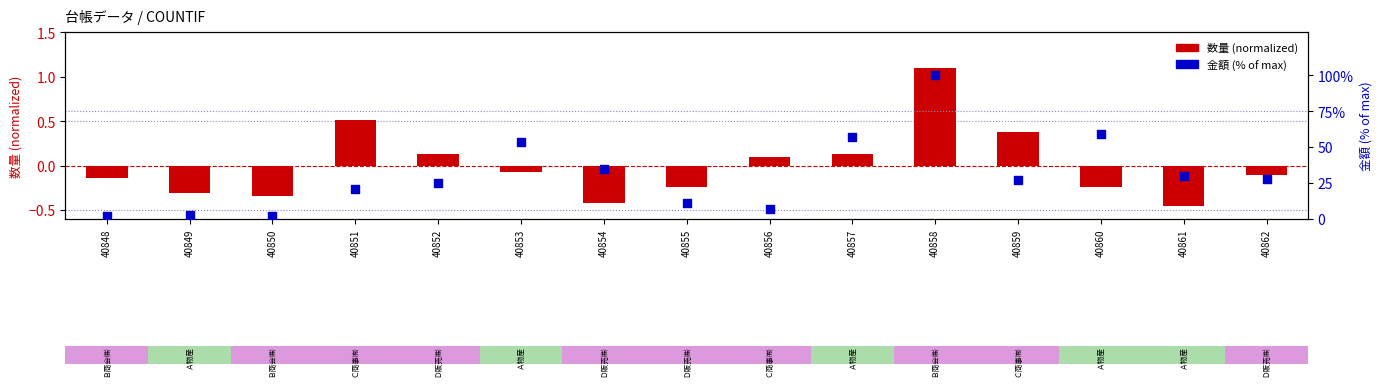

Which series has the largest total across all categories?

金額 (% of max)